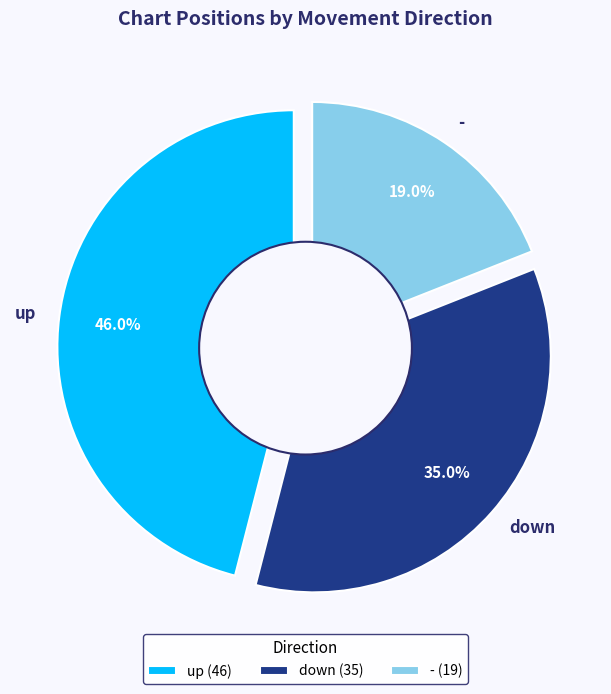

The up slice represents 53% of the pie. True or false?

False